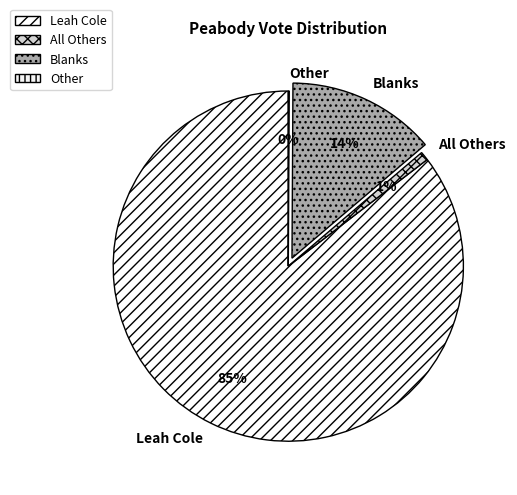

Does Leah Cole account for over 50% of the chart?

Yes